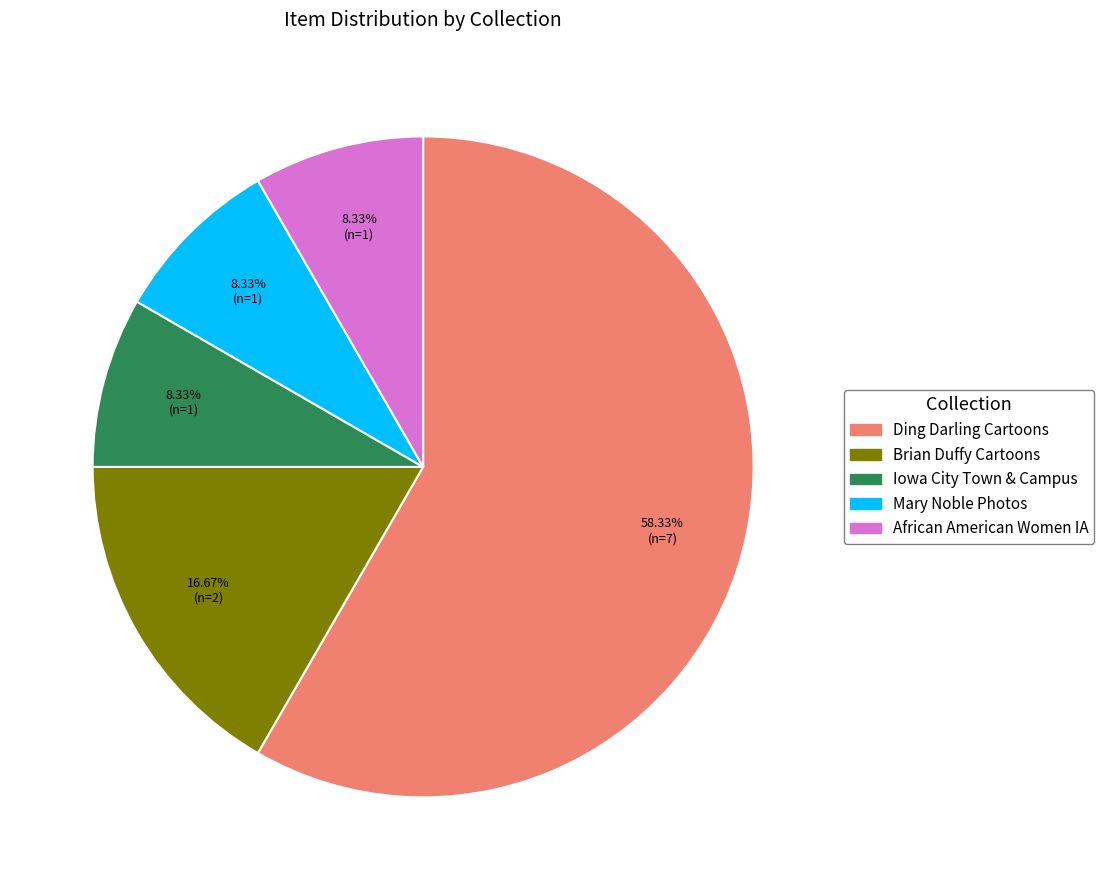

Which has a higher value, Iowa City Town & Campus or Ding Darling Cartoons?

Ding Darling Cartoons